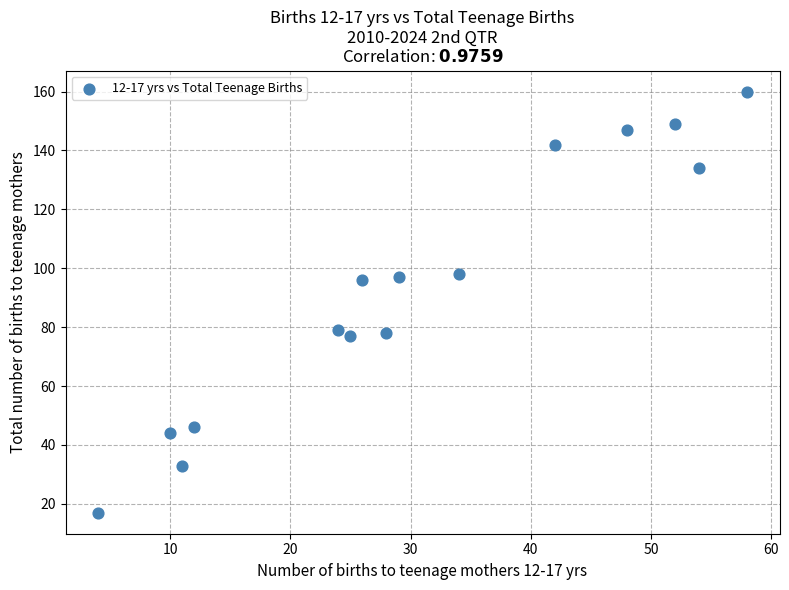

What is the range of X values (max minus min)?

54